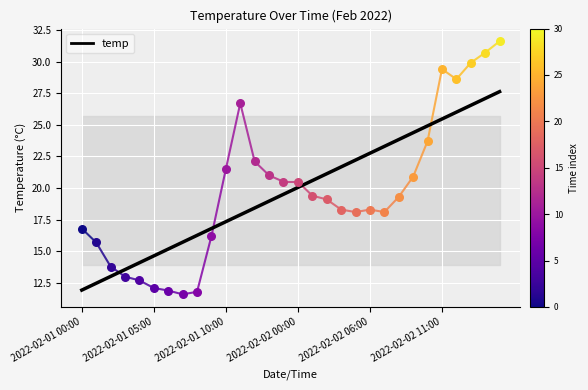

What is the change in value from 23 to 26?

+1.6